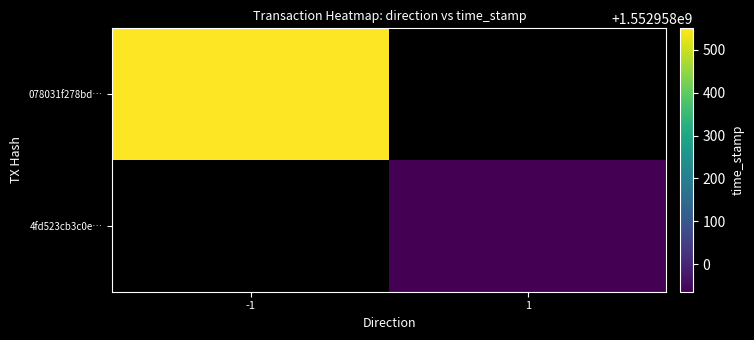

How many values in the 078031f278bd7fa299832183476f148fa2d56a8 series are below 1552958550?

1